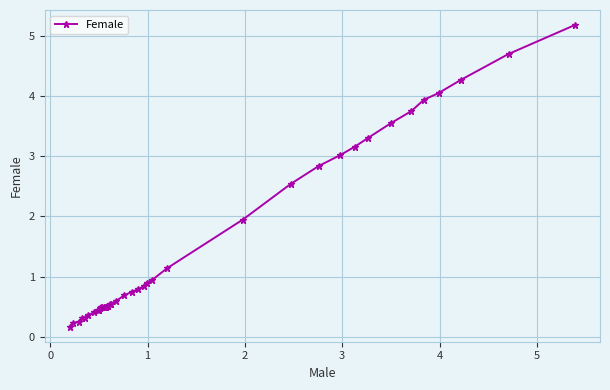

What is the maximum value shown in the chart?

5.2